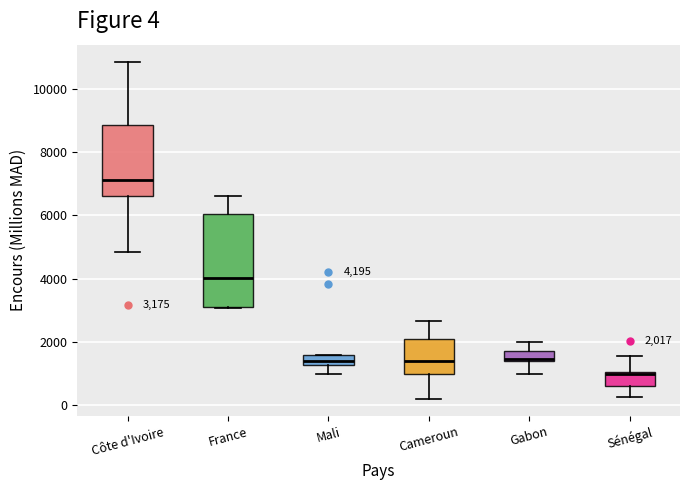

Which box is the tallest, from its lower edge to its upper edge?

France